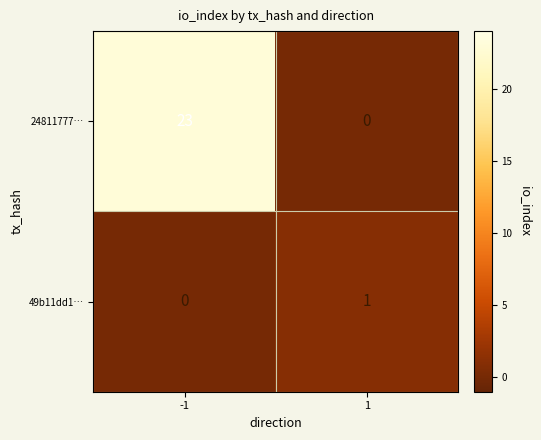

At how many categories does at least one series exceed 7?

1